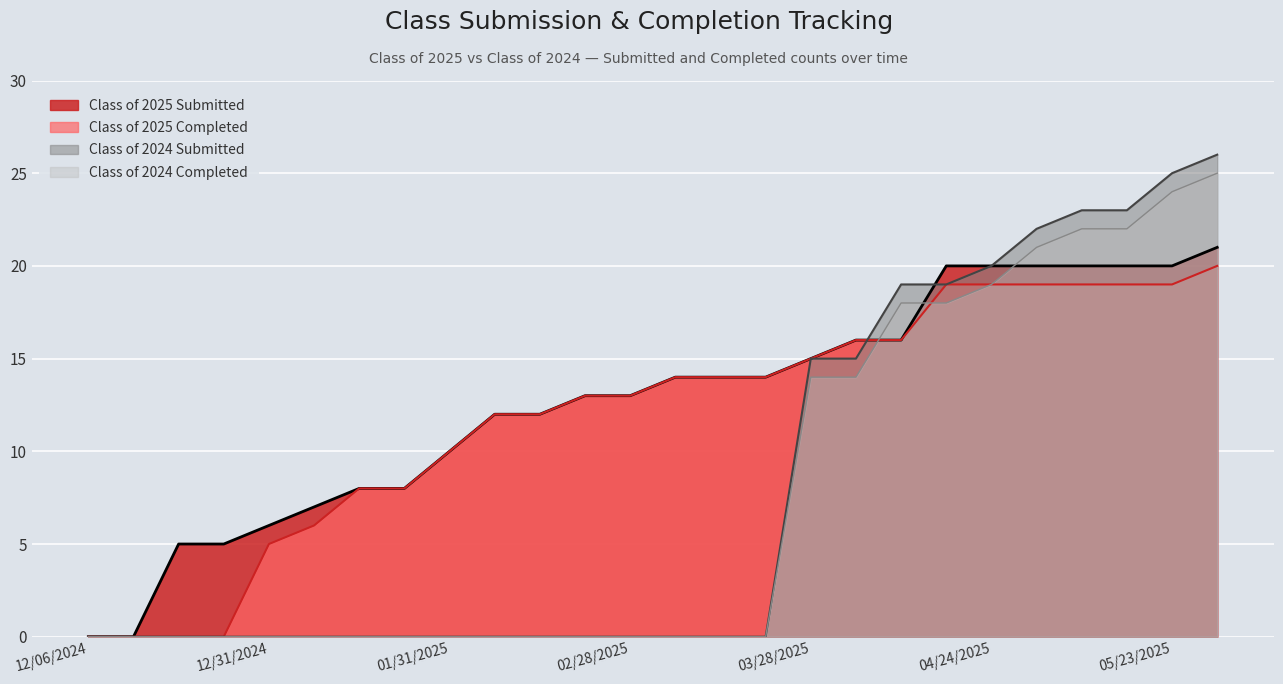

At how many categories does at least one series exceed 20?

5